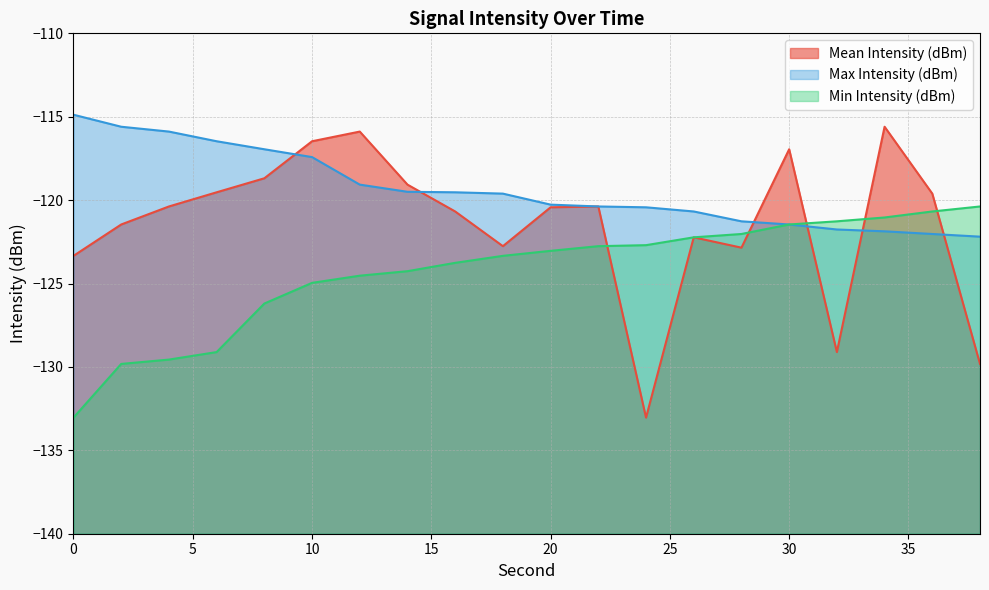

How many data points does each series have?

20